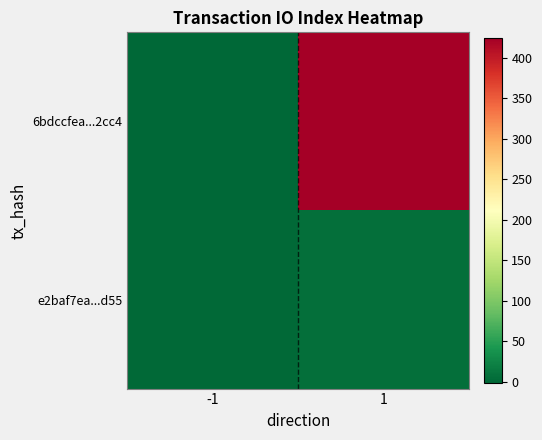

Which series has the largest total across all categories?

6bdccfea...2cc4